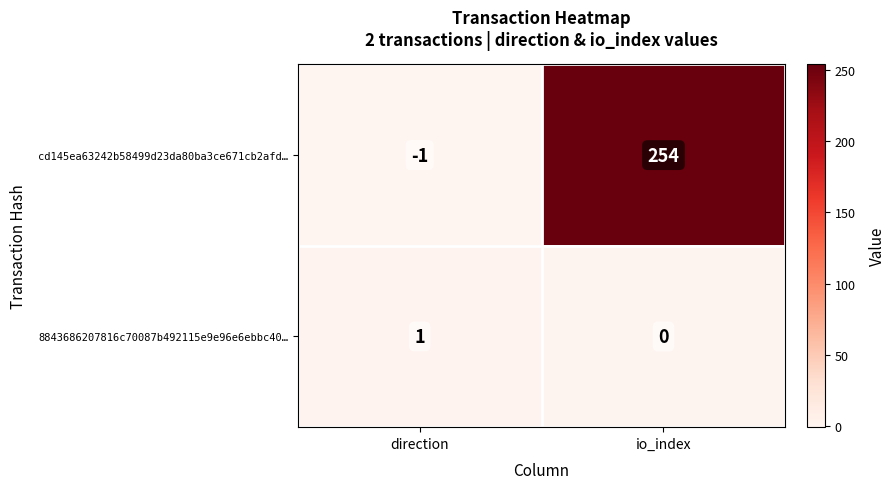

Which series has the largest total across all categories?

cd145ea63242b58499d23da80ba3ce671cb2afd…